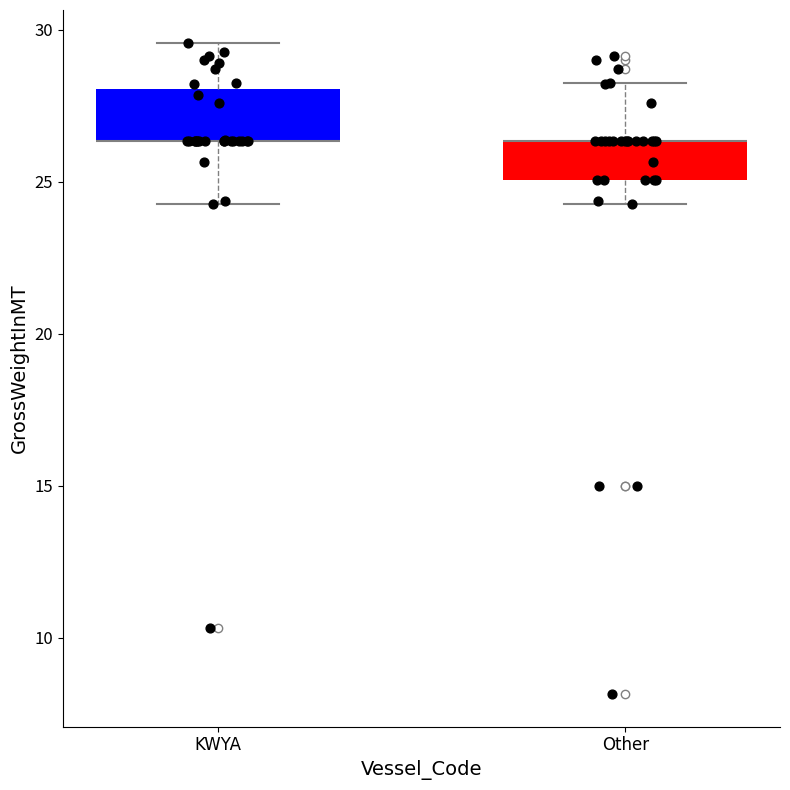

Where does the upper whisker of the box for KWYA end on the y-axis? The values are not printed on the chart, so give them approximately, as read against the axis.

29.5